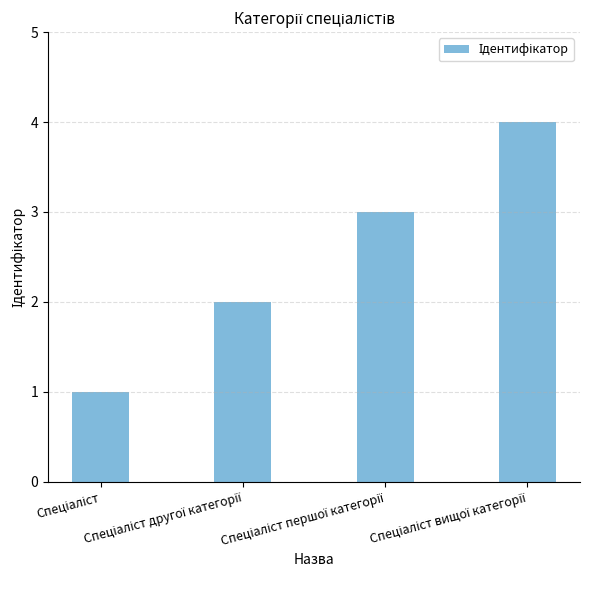

What is the sum of all values?

10